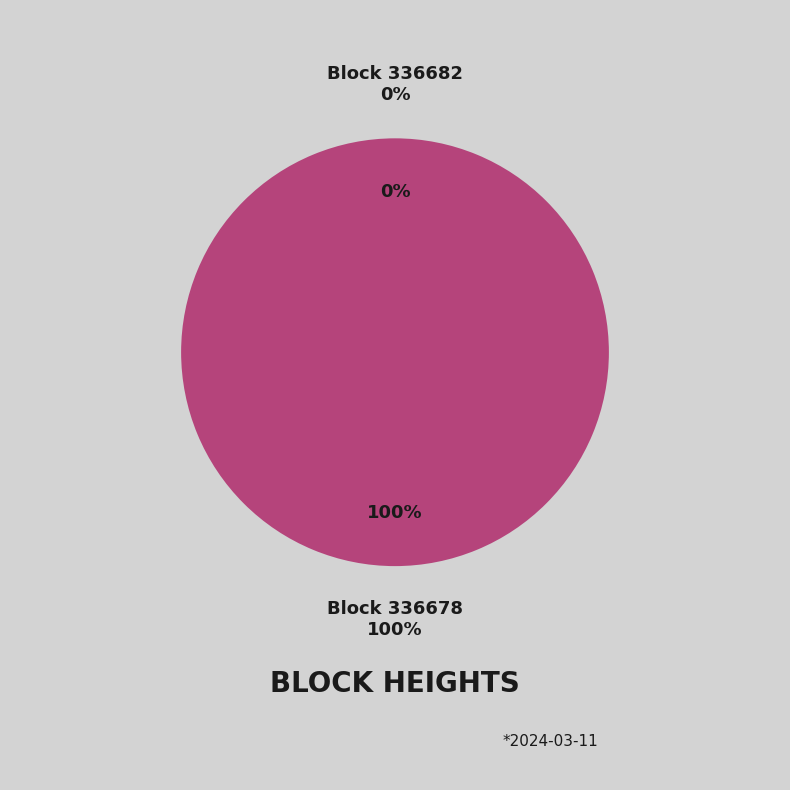

True or false: 336682 accounts for 9% of the total.

False